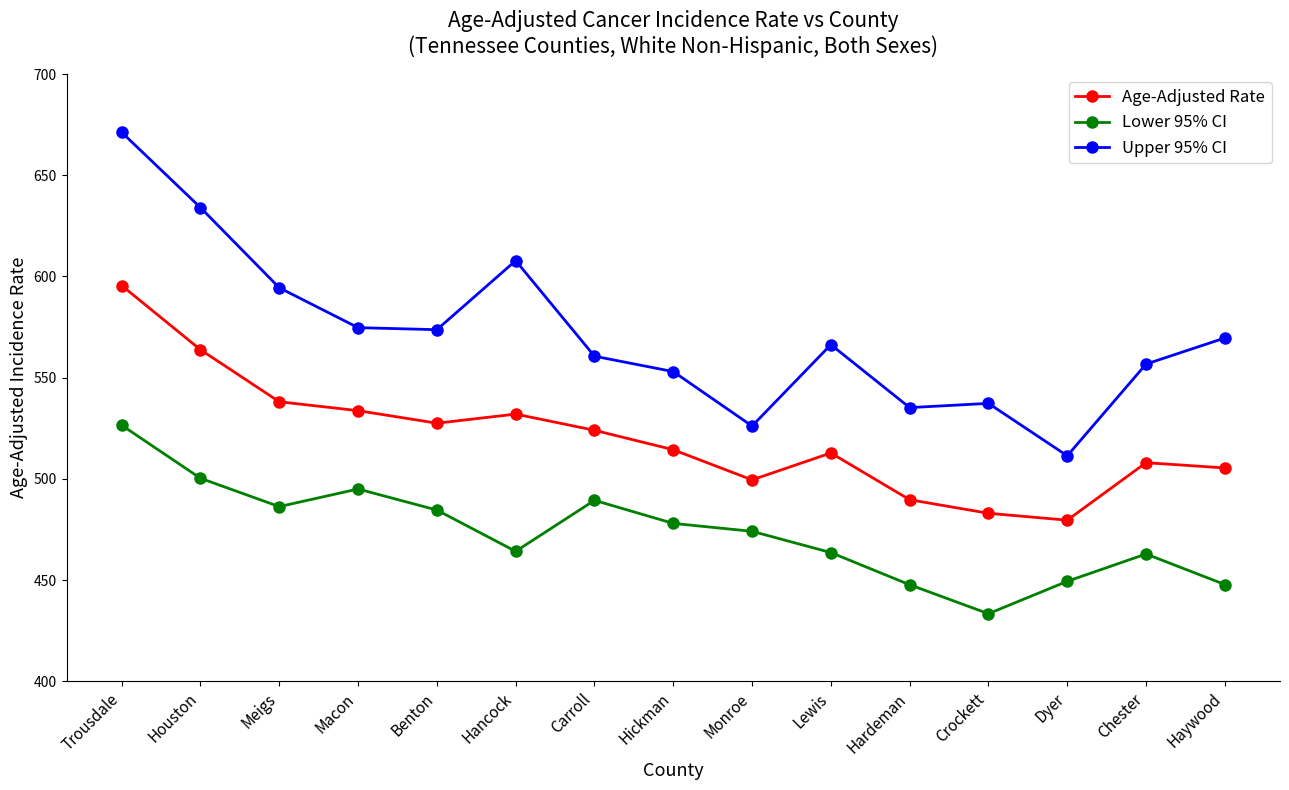

What is the difference between the second highest and minimum values in the Age-Adjusted Rate series?

84.2